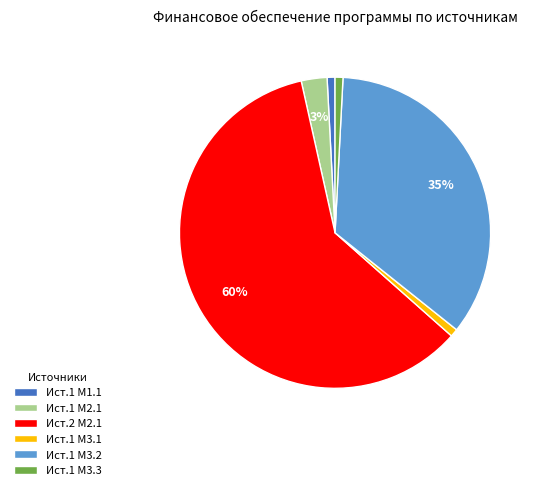

Is the sum of Ист.1 М3.2 and Ист.1 М1.1 greater than half?

No